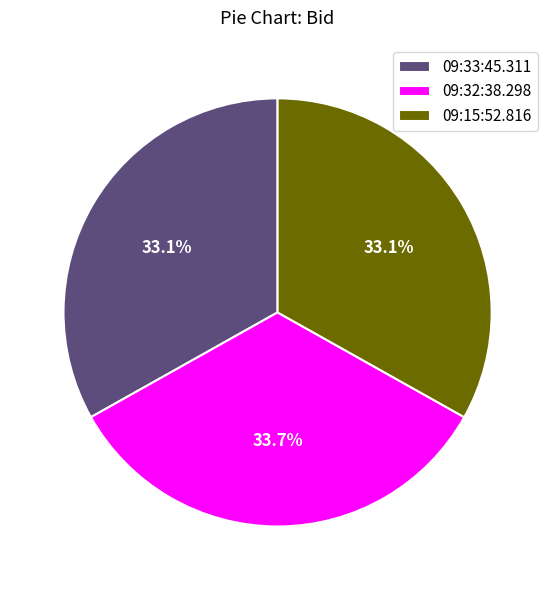

To the nearest percent, what percentage of the pie is 09:33:45.311?

33%